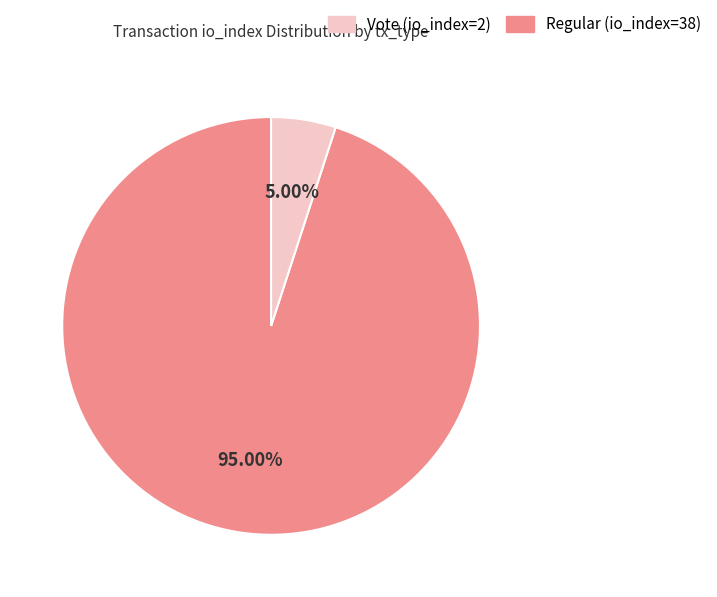

Does any single category account for the majority?

Yes